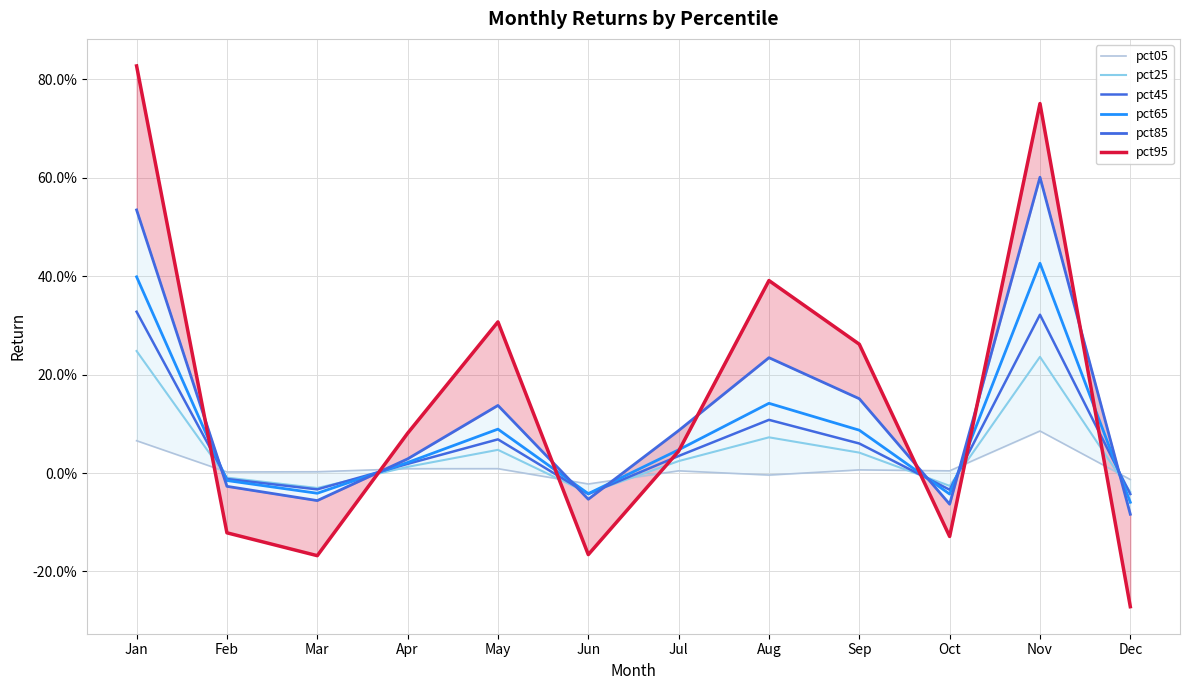

What is the difference between the second highest and second lowest values in the pct95 series?

0.9